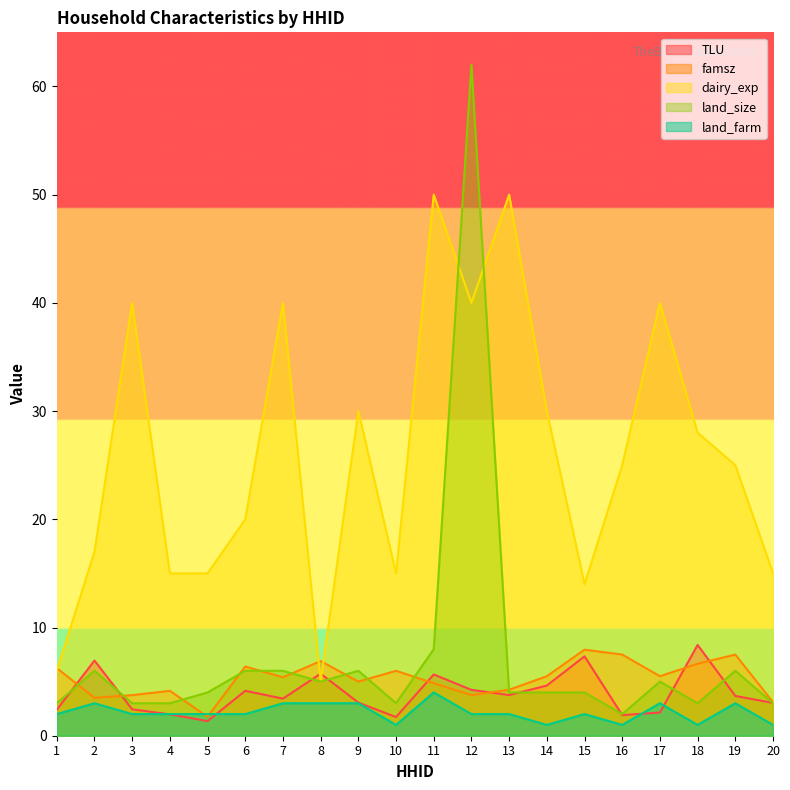

Where is the first local maximum for land_size?

2